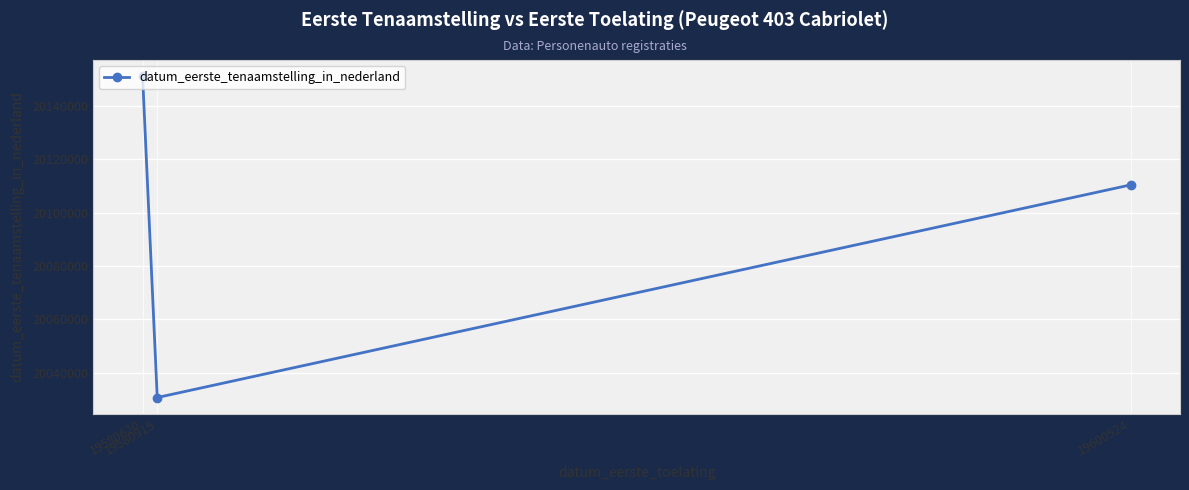

List the labels in order of value, smallest first.

19580915, 19600524, 19580620